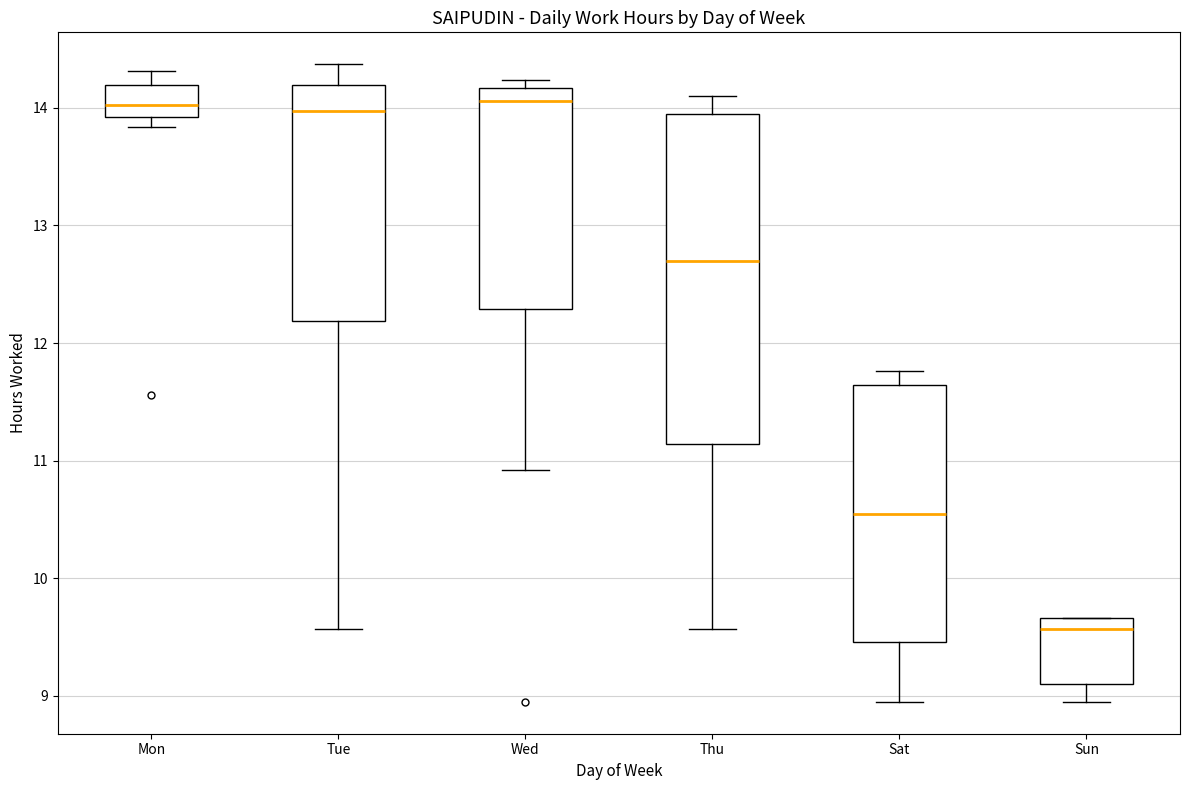

Where is the lower edge of the box for Sun on the y-axis? The values are not printed on the chart, so give them approximately, as read against the axis.

9.1